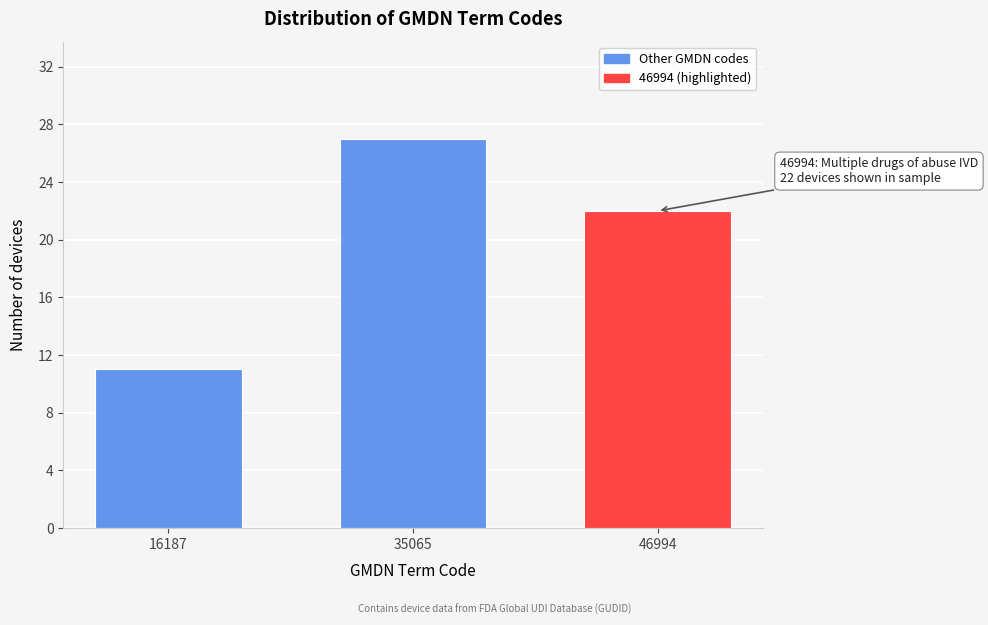

Reading left to right, extract all data points from this chart.

11	27	22